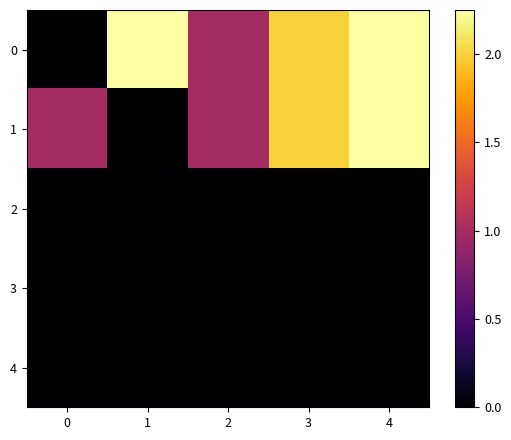

What is the spread (max minus min) of values at 2?

1.0